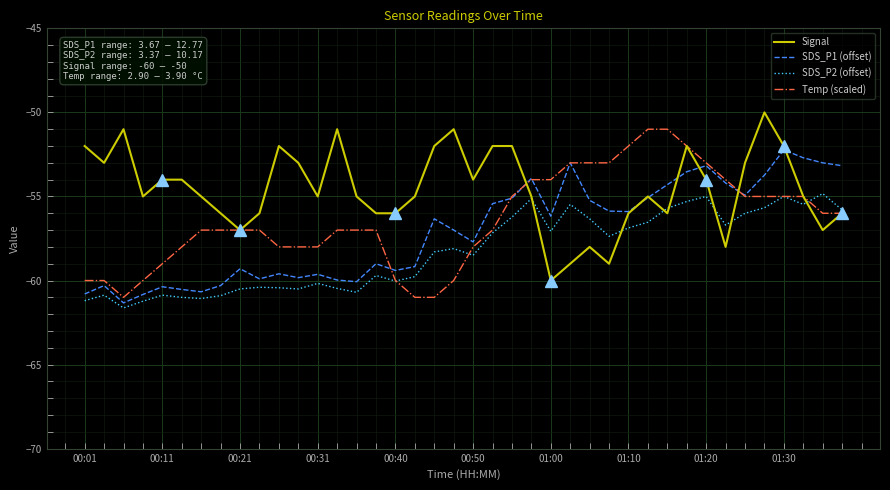

Which series has the largest total across all categories?

Signal